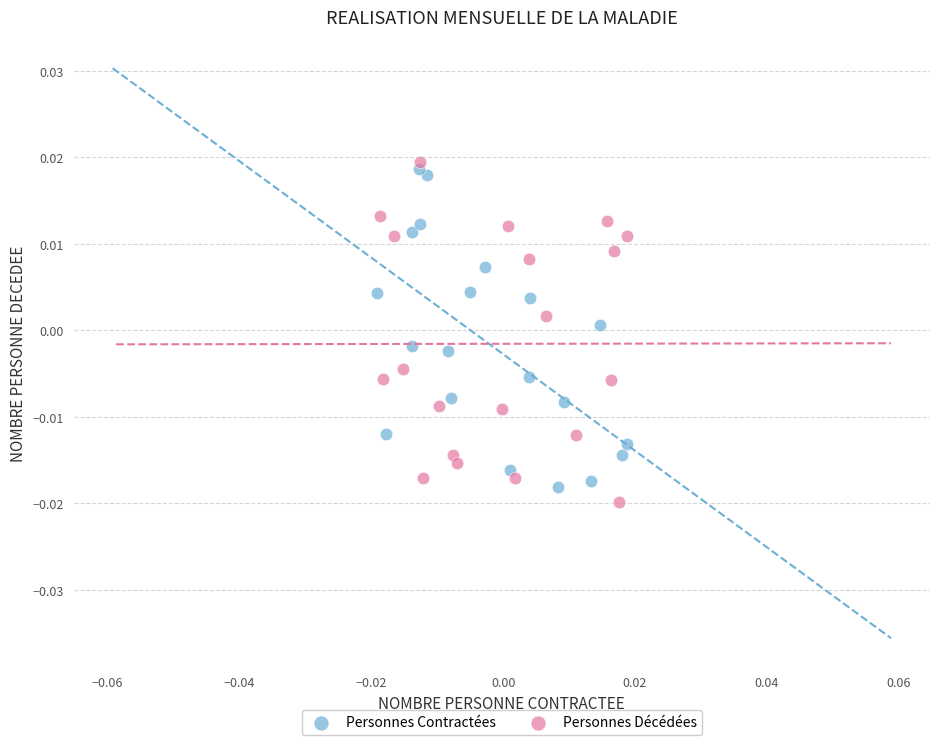

Which series reaches the maximum Y coordinate?

Personnes Décédées